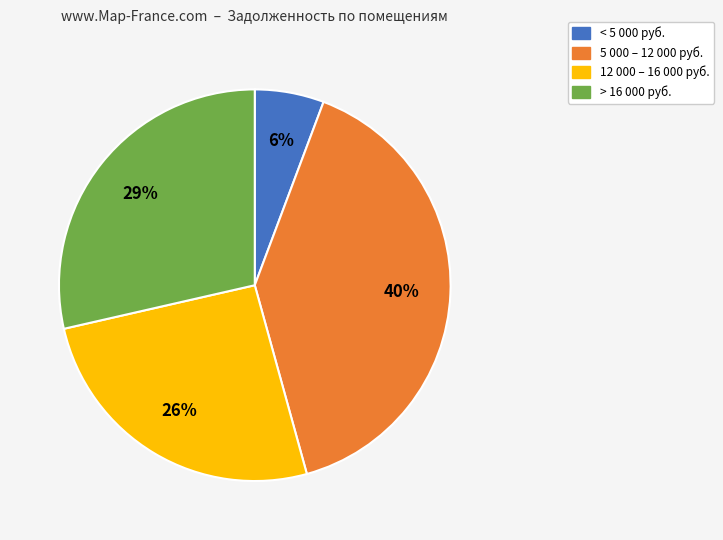

To the nearest percent, what is the average slice percentage?

25%